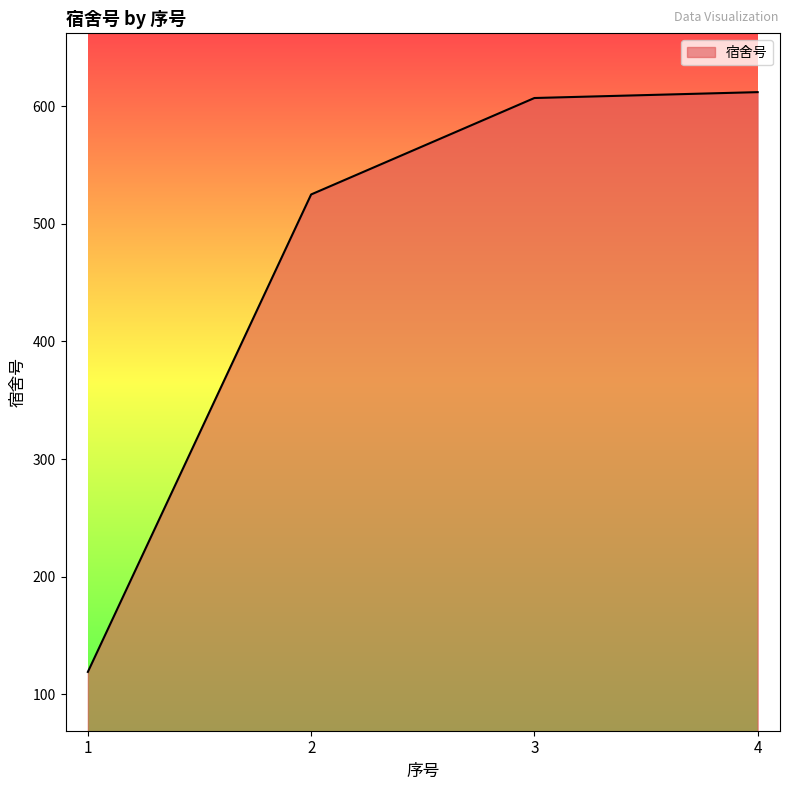

What is the greatest value displayed?

612